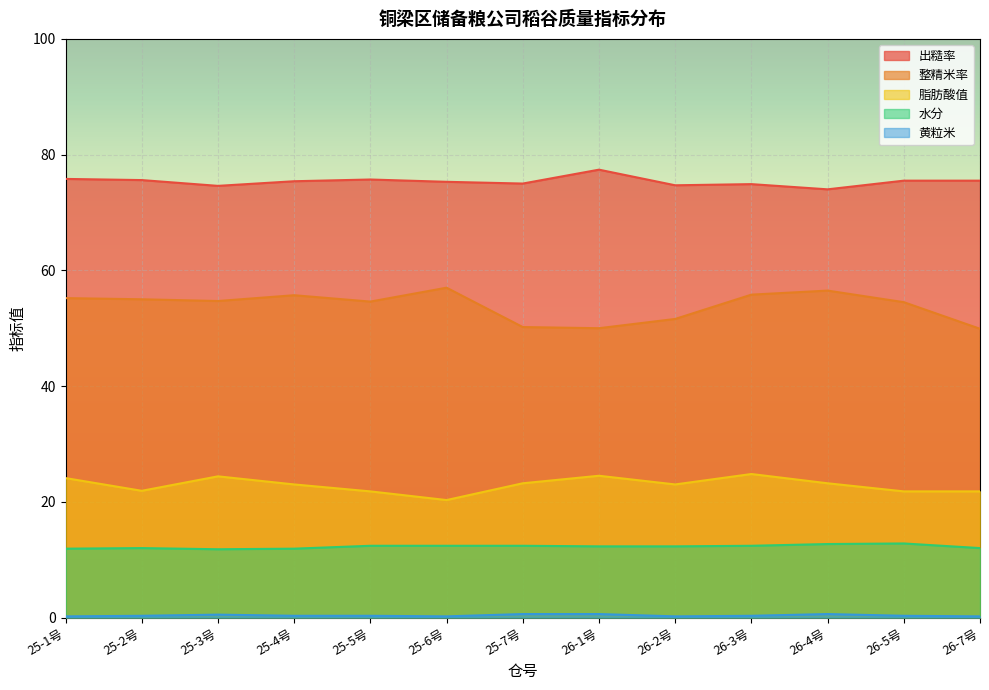

Reading left to right, list all the values displayed in this chart.

出糙率: 25-1号=75.8	25-2号=75.6	25-3号=74.6	25-4号=75.4	25-5号=75.7	25-6号=75.3	25-7号=75.0	26-1号=77.4	26-2号=74.7	26-3号=74.9	26-4号=74.0	26-5号=75.5	26-7号=75.5
整精米率: 25-1号=55.2	25-2号=55.0	25-3号=54.7	25-4号=55.7	25-5号=54.6	25-6号=57.0	25-7号=50.2	26-1号=50.0	26-2号=51.6	26-3号=55.8	26-4号=56.5	26-5号=54.5	26-7号=49.9
脂肪酸值: 25-1号=24.1	25-2号=21.9	25-3号=24.4	25-4号=23.0	25-5号=21.8	25-6号=20.3	25-7号=23.2	26-1号=24.5	26-2号=23.0	26-3号=24.8	26-4号=23.2	26-5号=21.8	26-7号=21.8
水分: 25-1号=11.9	25-2号=12.0	25-3号=11.8	25-4号=11.9	25-5号=12.4	25-6号=12.4	25-7号=12.4	26-1号=12.3	26-2号=12.3	26-3号=12.4	26-4号=12.7	26-5号=12.8	26-7号=12.0
黄粒米: 25-1号=0.2	25-2号=0.3	25-3号=0.5	25-4号=0.3	25-5号=0.3	25-6号=0.2	25-7号=0.6	26-1号=0.6	26-2号=0.2	26-3号=0.3	26-4号=0.6	26-5号=0.3	26-7号=0.2